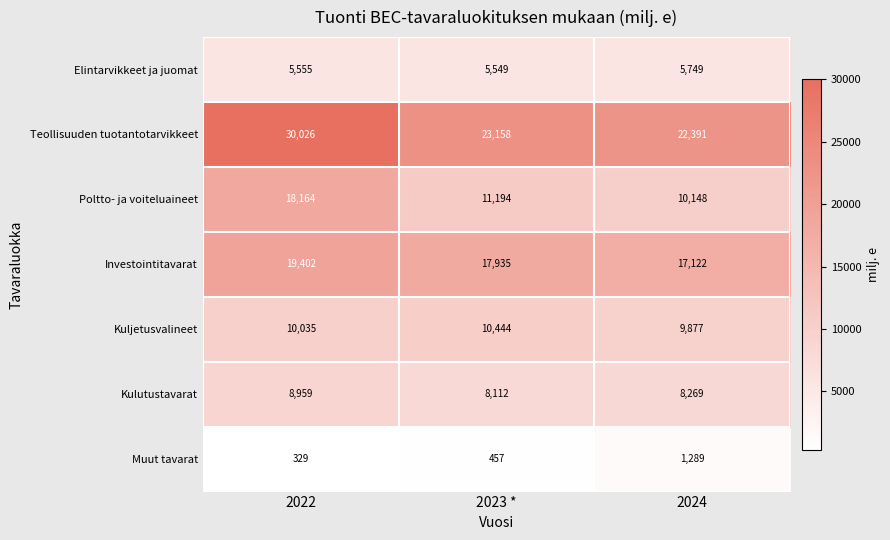

What is the minimum value shown in the chart?

329